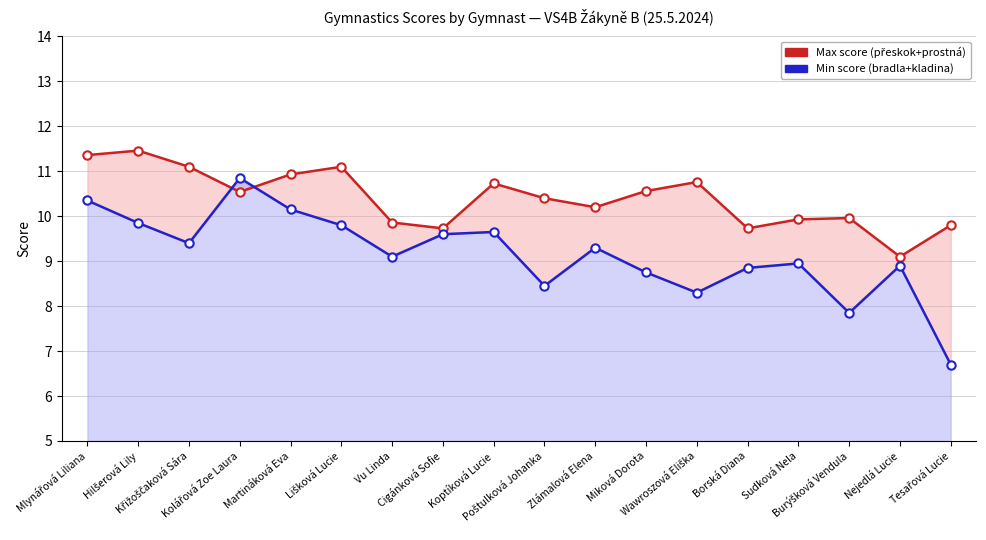

At which category is the sum across all series the highest?

Mlynářová Liliana